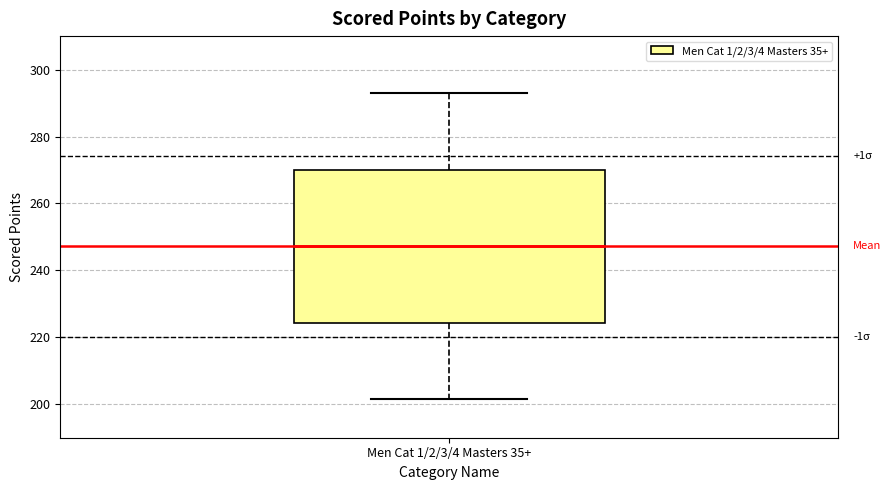

Read this box plot against the y-axis: the position of the median line, the range covered by the box, and the ends of both whiskers. The values are not printed on the chart, so give them approximately, as read against the axis.

median 248, box 224 to 270, whiskers 202 to 292